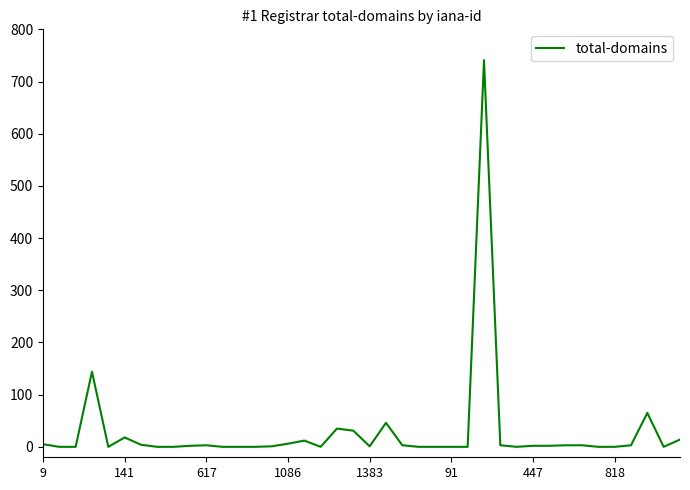

What is the greatest value displayed?

741